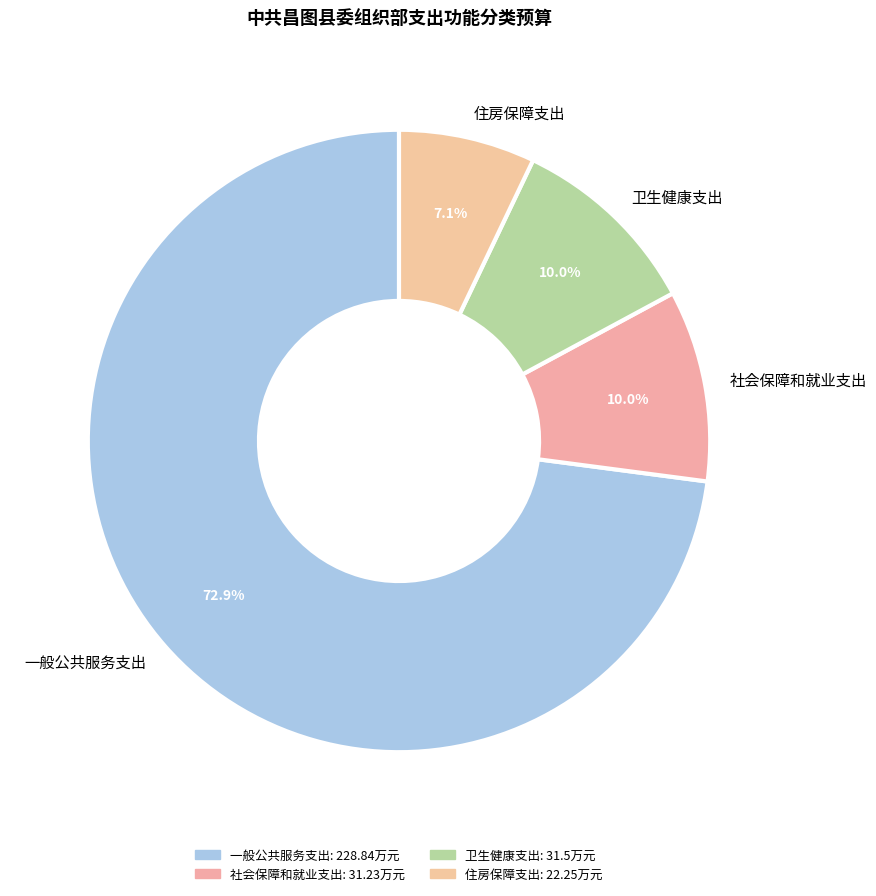

Is it true that 卫生健康支出 is 10% of the pie?

True